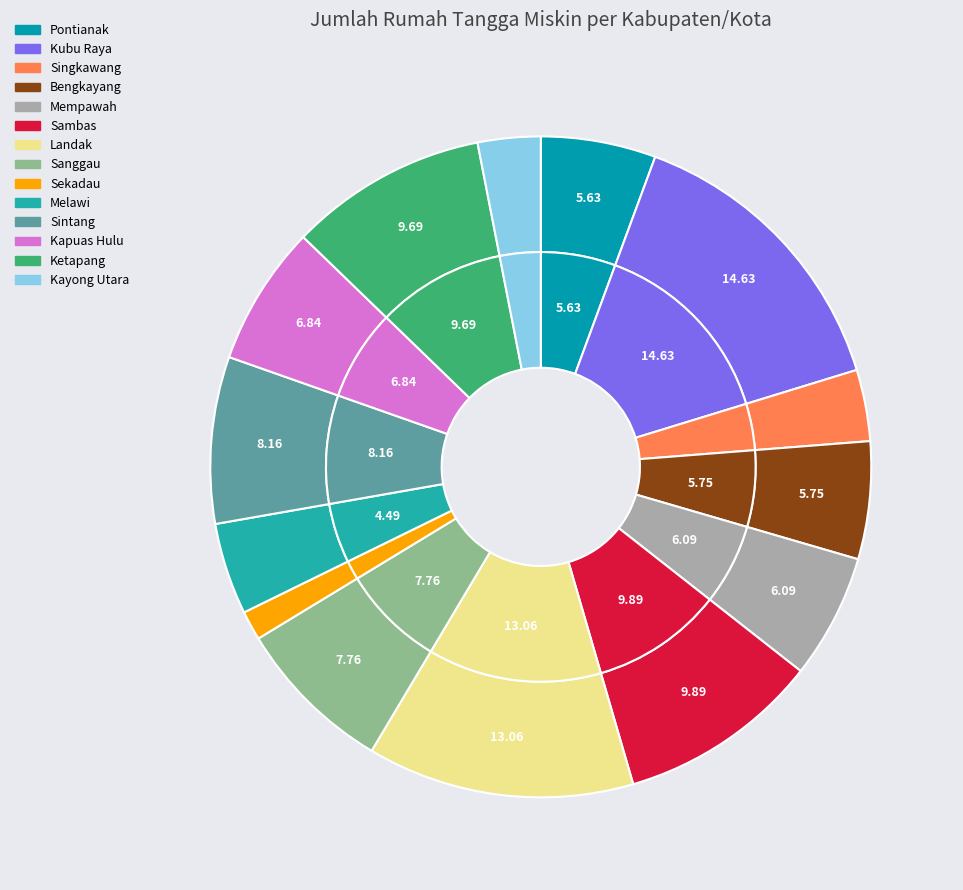

The Melawi slice represents 1% of the pie. True or false?

False